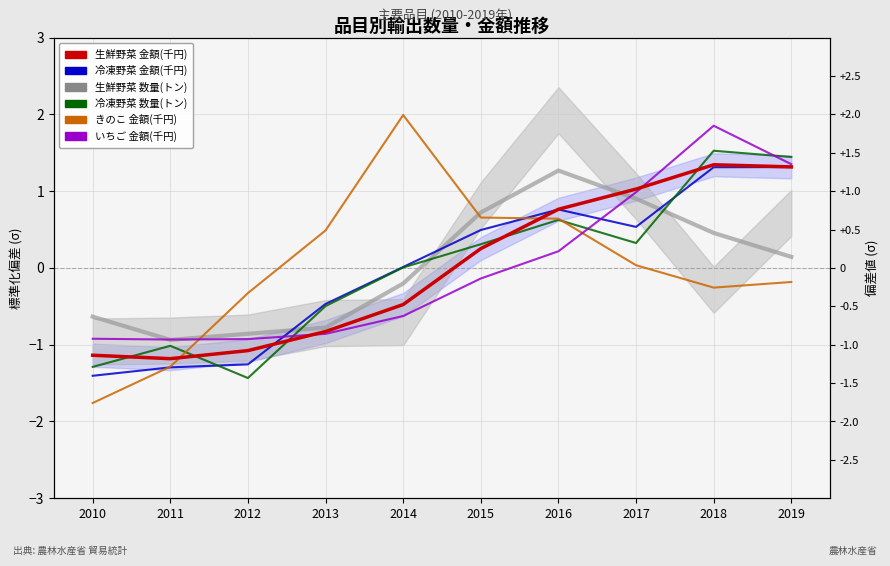

True or false: 生鮮野菜 金額(千円) has a value of 0.5 at 2015.

False